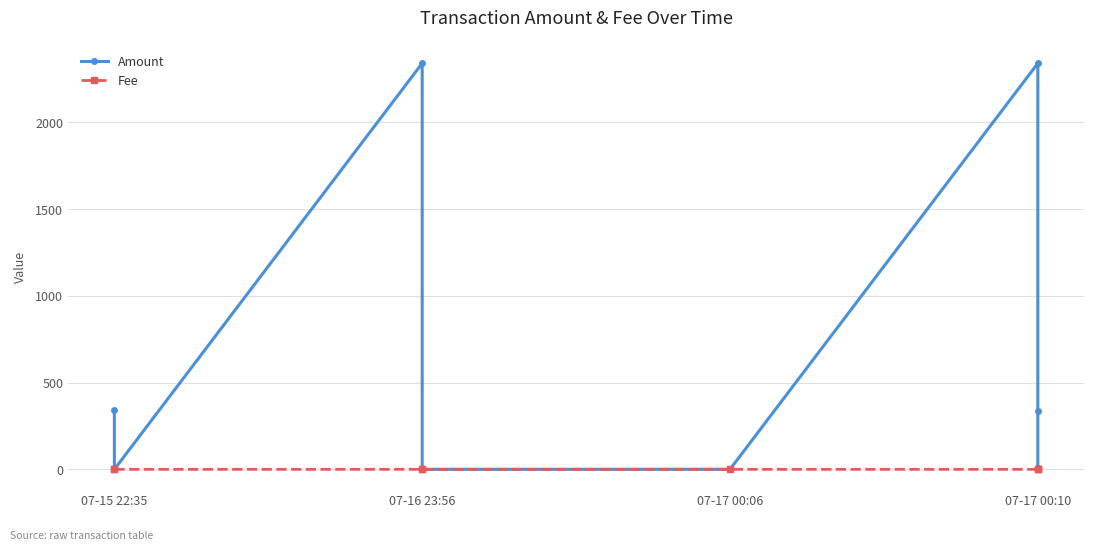

Read the Amount value at 07-17 00:10.

335.0